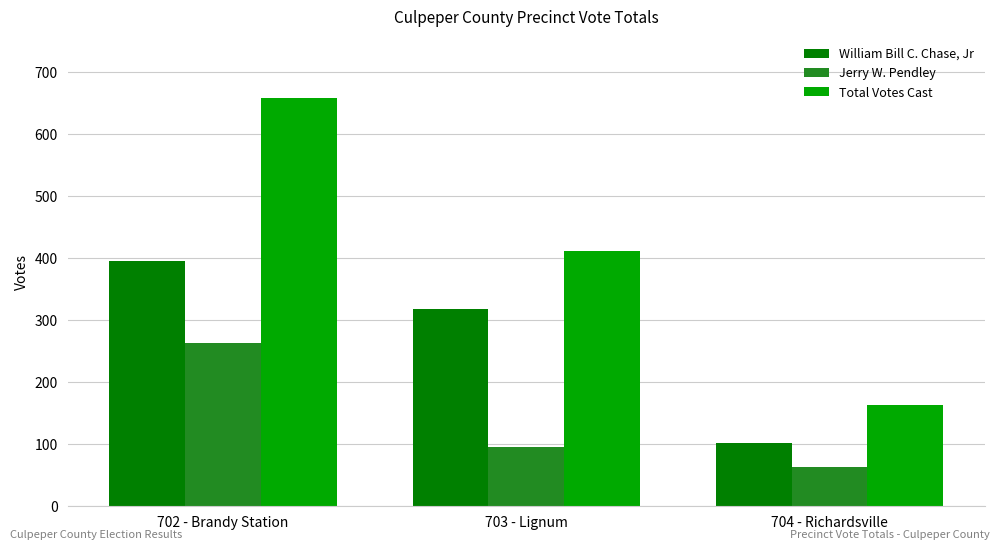

At which label does Total Votes Cast first exceed 412?

702 - Brandy Station